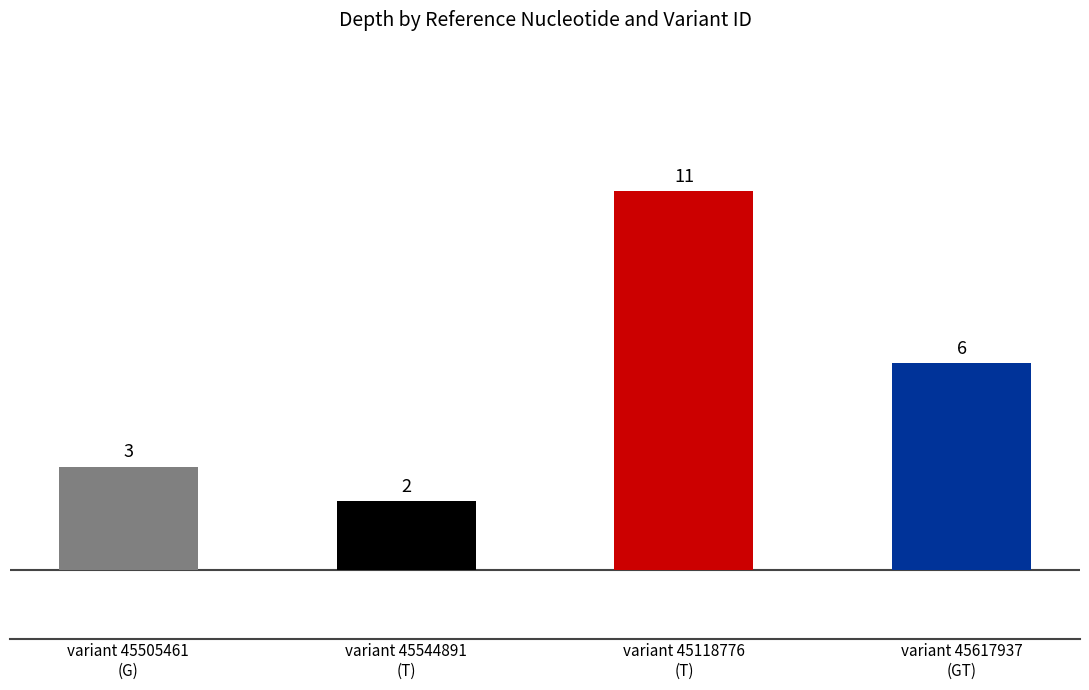

What is the sum of all values?

22